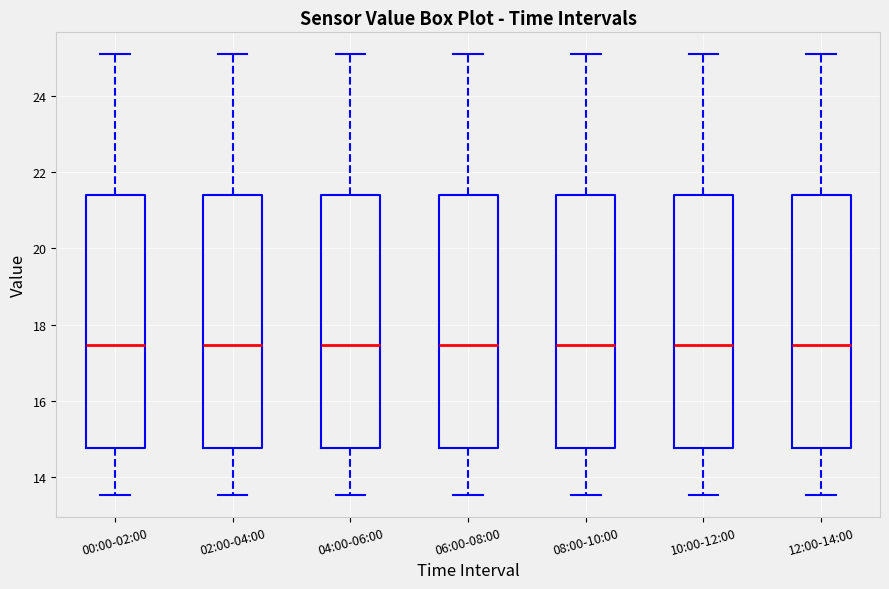

Where does the upper whisker of the box for 10:00-12:00 end on the y-axis? The values are not printed on the chart, so give them approximately, as read against the axis.

25.2